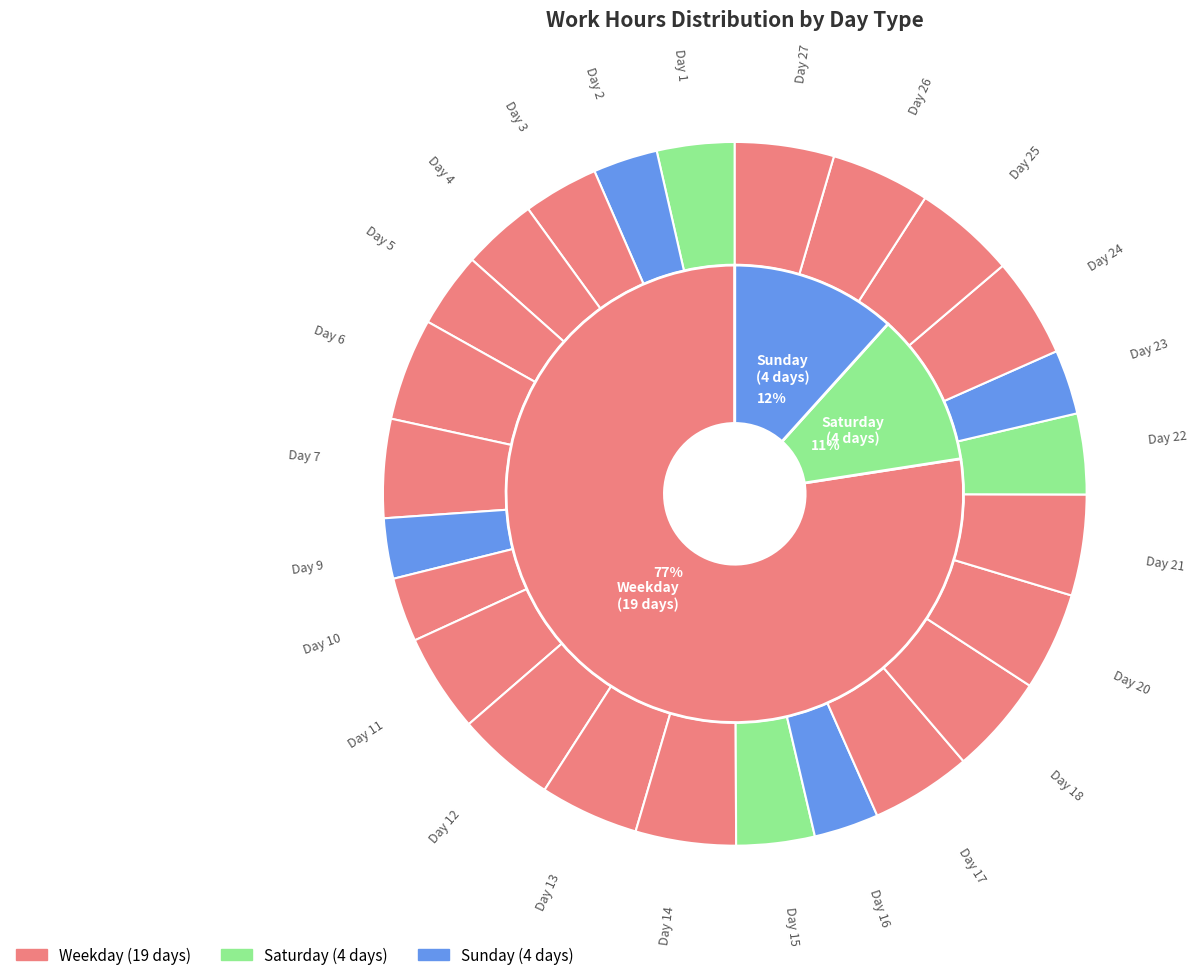

Count the number of slices in the pie.

27